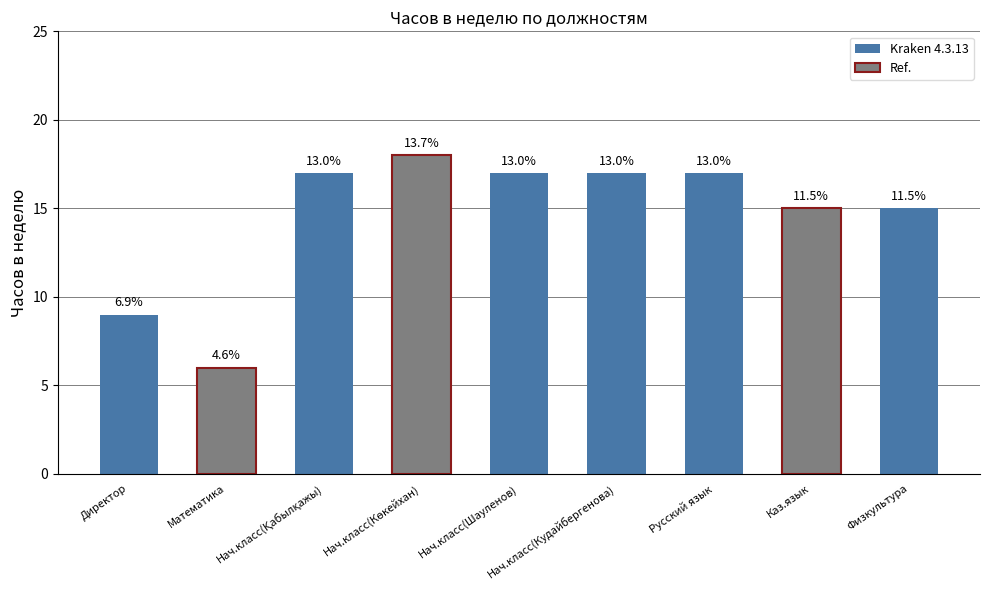

Approximately how many times larger is the value at Нач.класс(Көкейхан) compared to Математика?

3.0